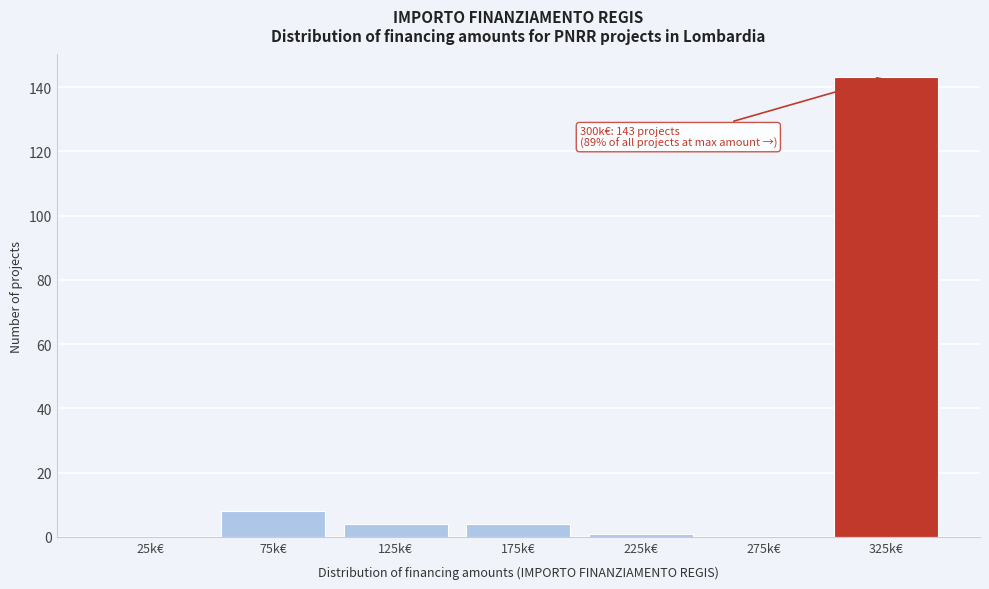

Reading left to right, extract all data points from this chart.

25k€=0	75k€=8	125k€=4	175k€=4	225k€=1	275k€=0	325k€=143